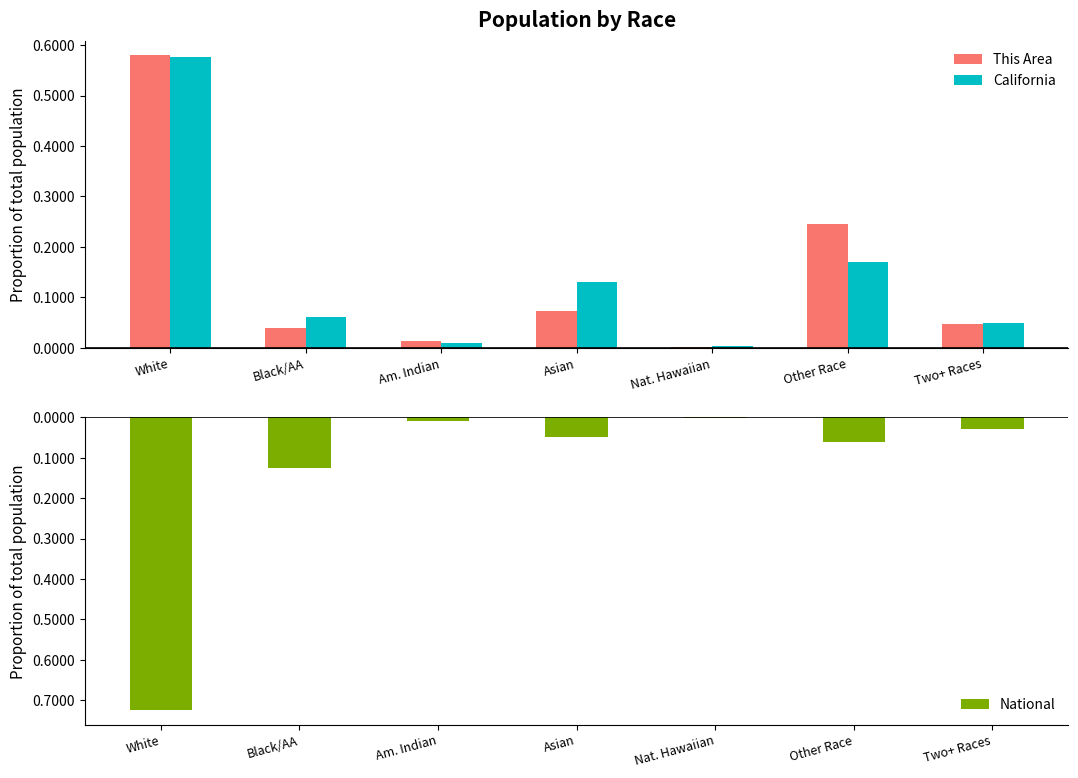

At which category is the sum across all series the highest?

White